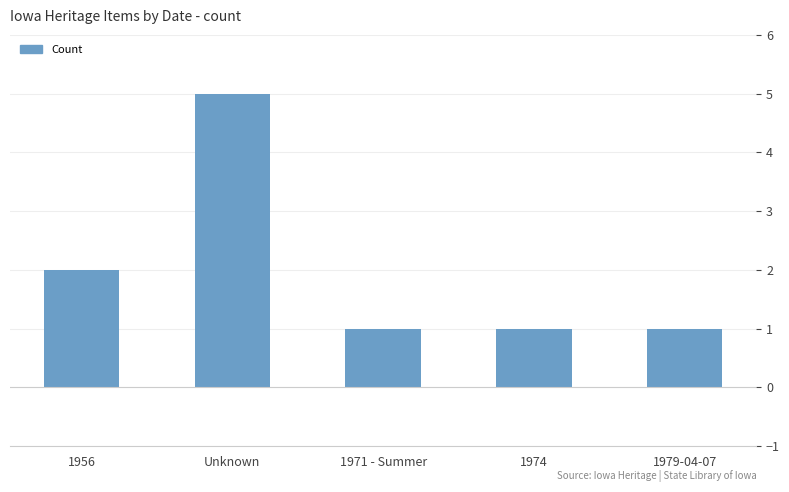

True or false: the data shows 5 at Unknown.

True